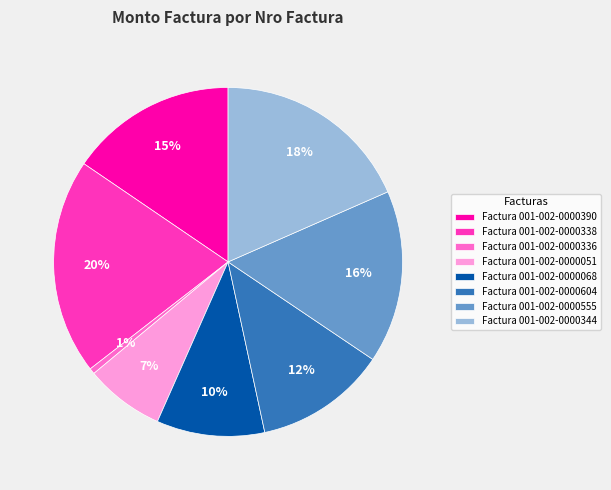

Between Factura 001-002-0000068 and Factura 001-002-0000051, which is larger?

Factura 001-002-0000068